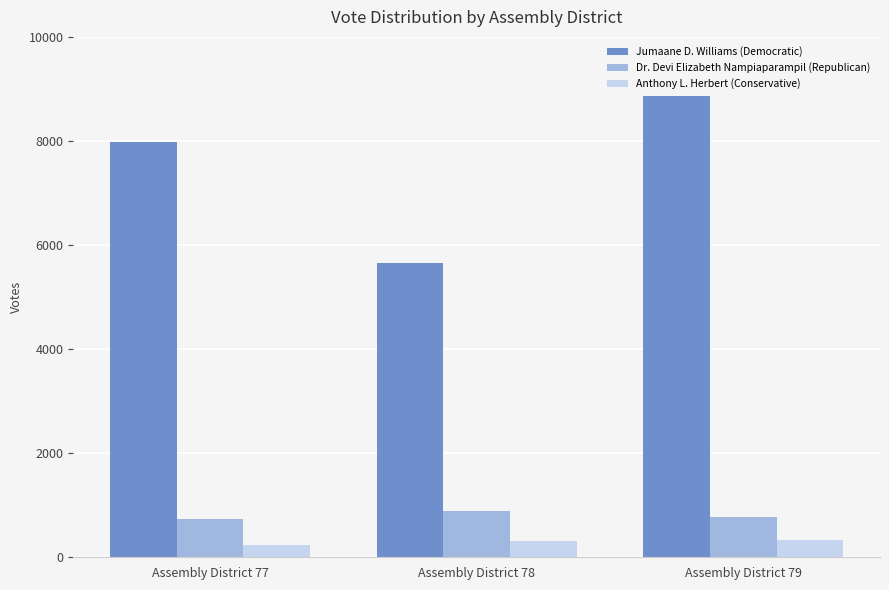

What is the average value of the Jumaane D. Williams (Democratic) series?

7496